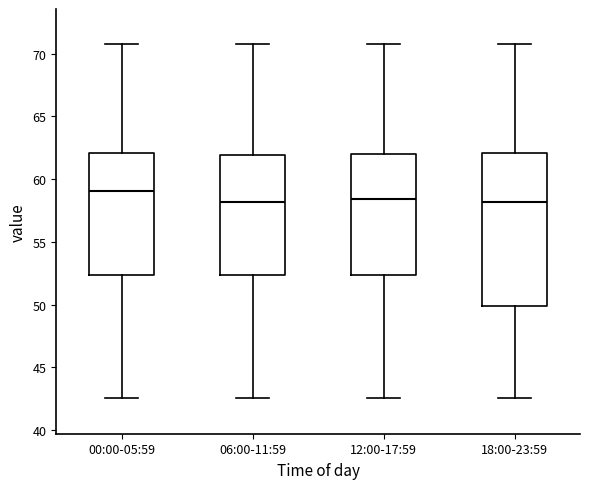

Where does the lower whisker of the box for 18:00-23:59 end on the y-axis? The values are not printed on the chart, so give them approximately, as read against the axis.

42.5